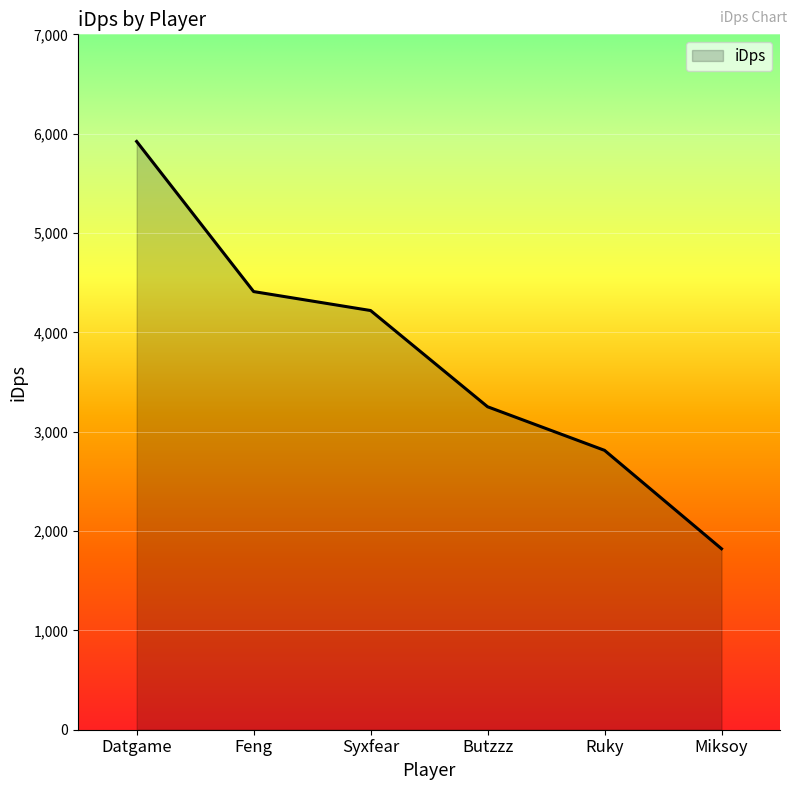

Reading left to right, list all the values displayed in this chart.

Datgame=5921.7	Feng=4410.5	Syxfear=4219.7	Butzzz=3251.1	Ruky=2812.3	Miksoy=1821.8